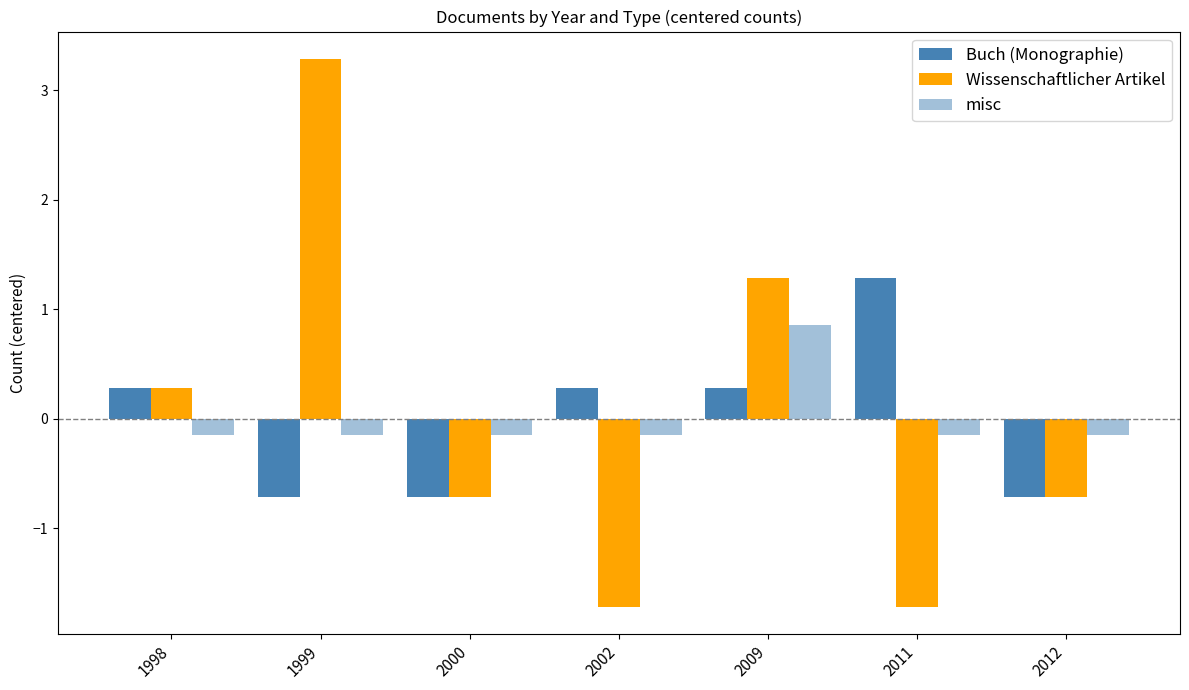

Does the chart contain any negative values?

Yes